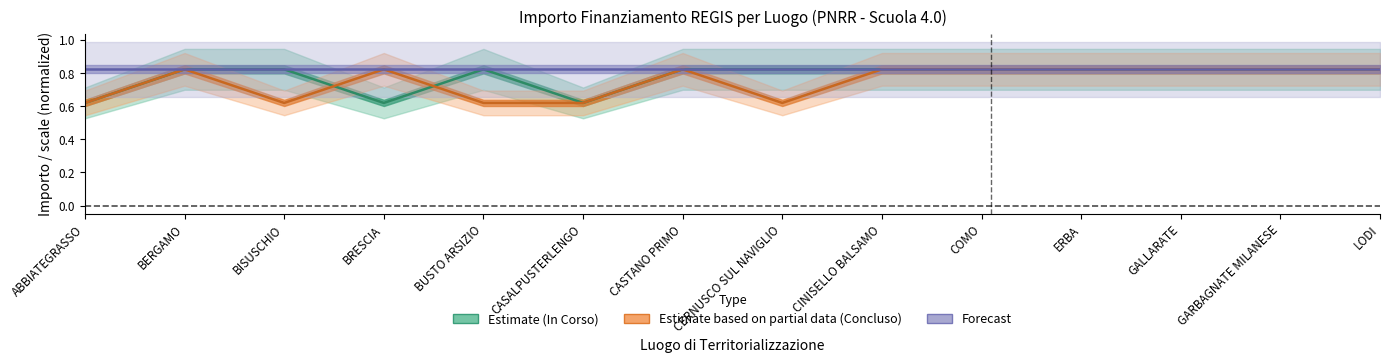

How many interior local valleys does the Fascia C - In Corso series have?

2